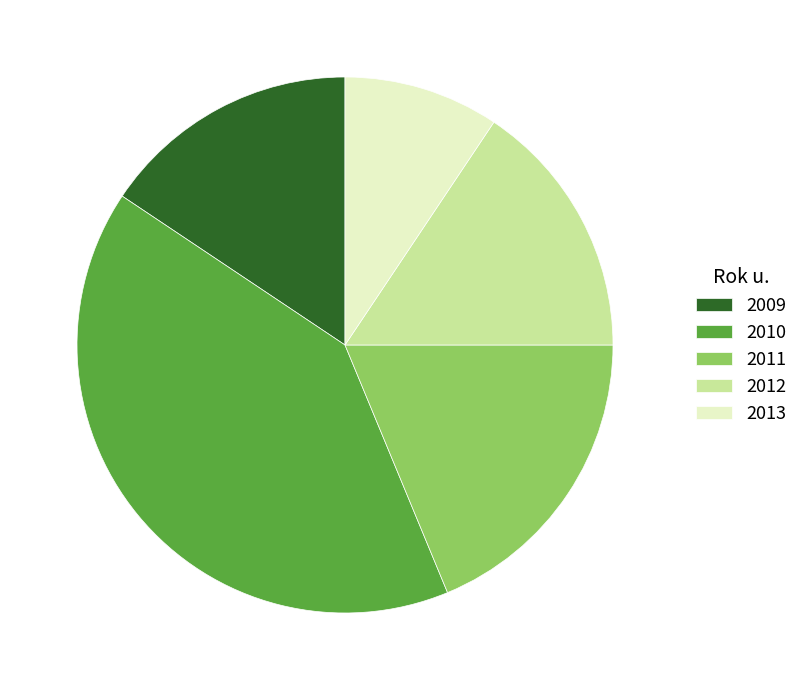

Which slice is the smallest?

2013